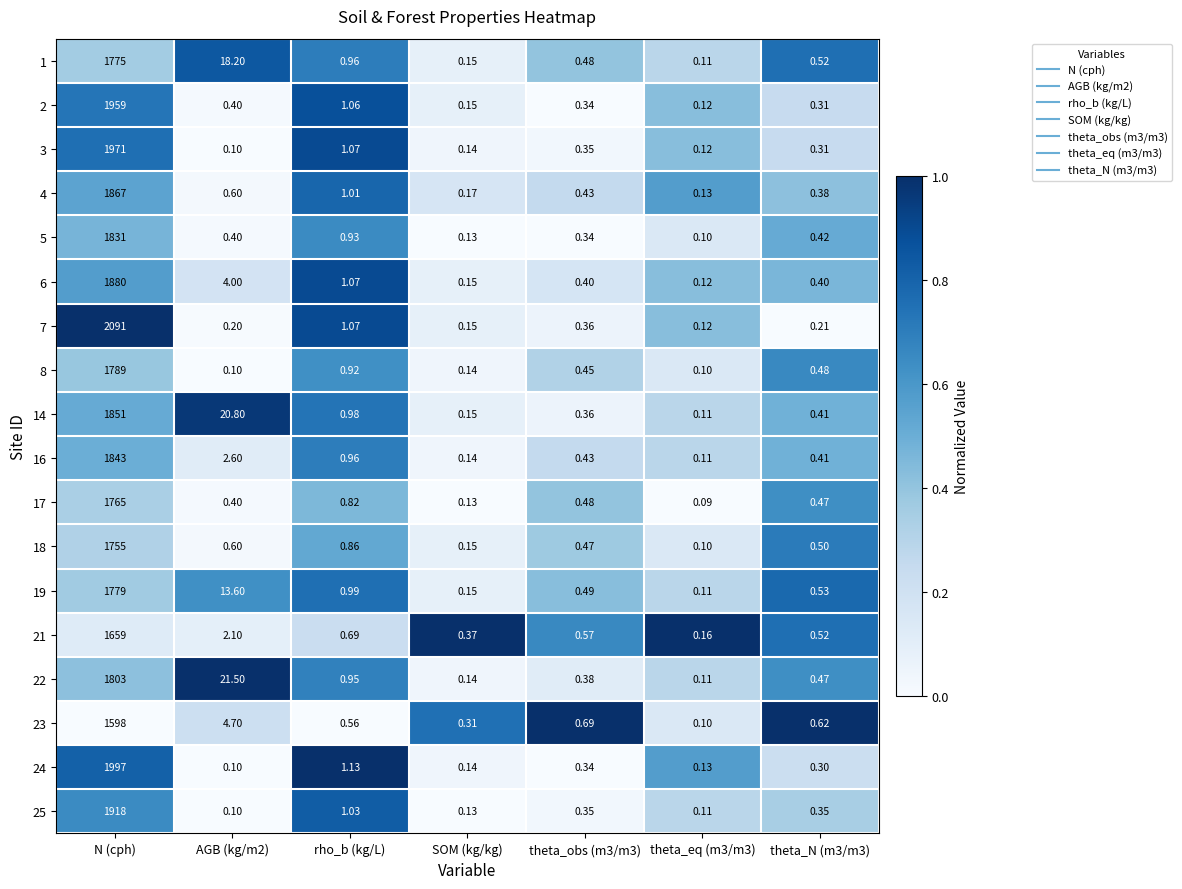

Where is 5 nearest to the value 915?

rho_b (kg/L)